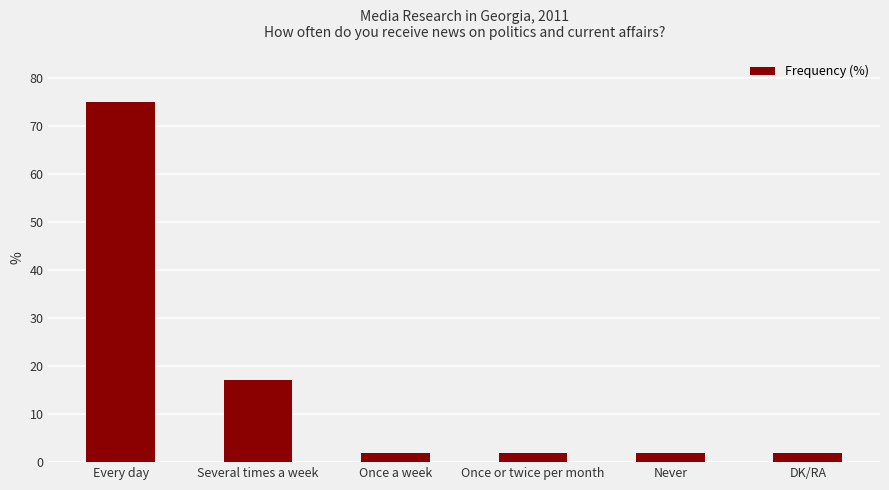

At which label is the value closest to 38?

Several times a week